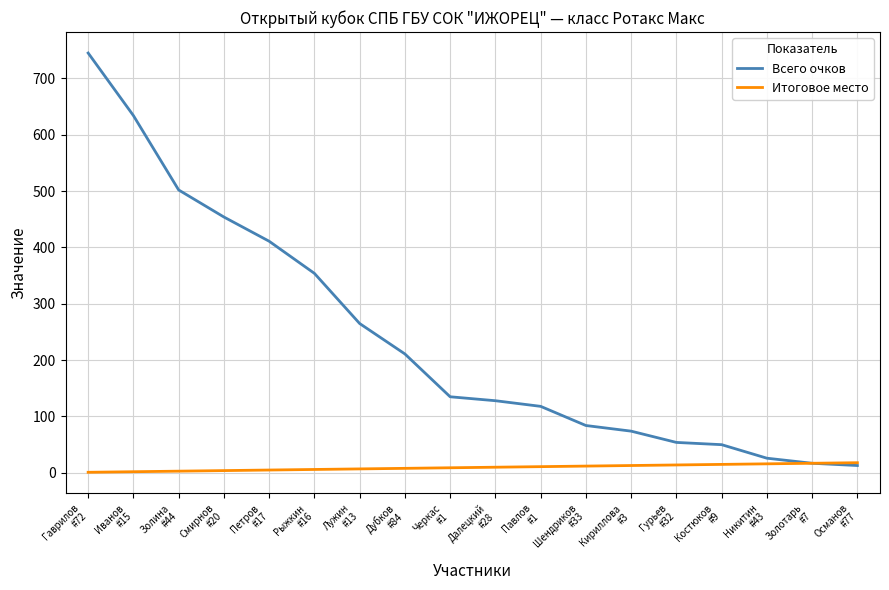

Rank the series by their maximum value, from lowest to highest.

Итоговое место, Всего очков